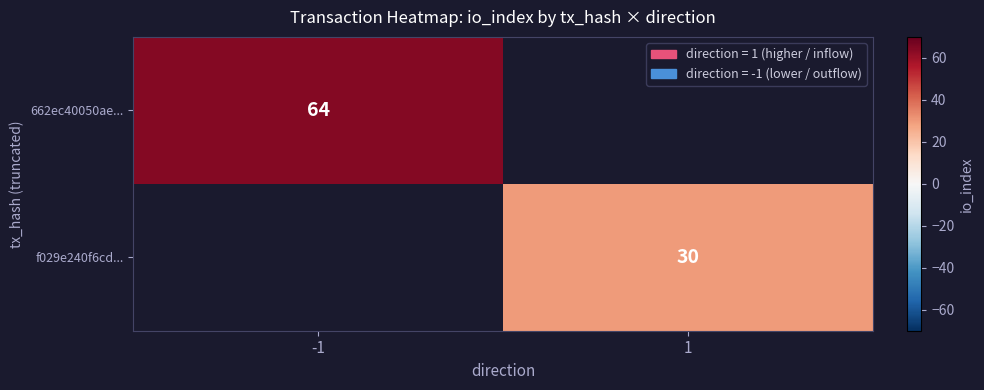

Is it true that f029e240f6cd... equals 30 at 1?

True